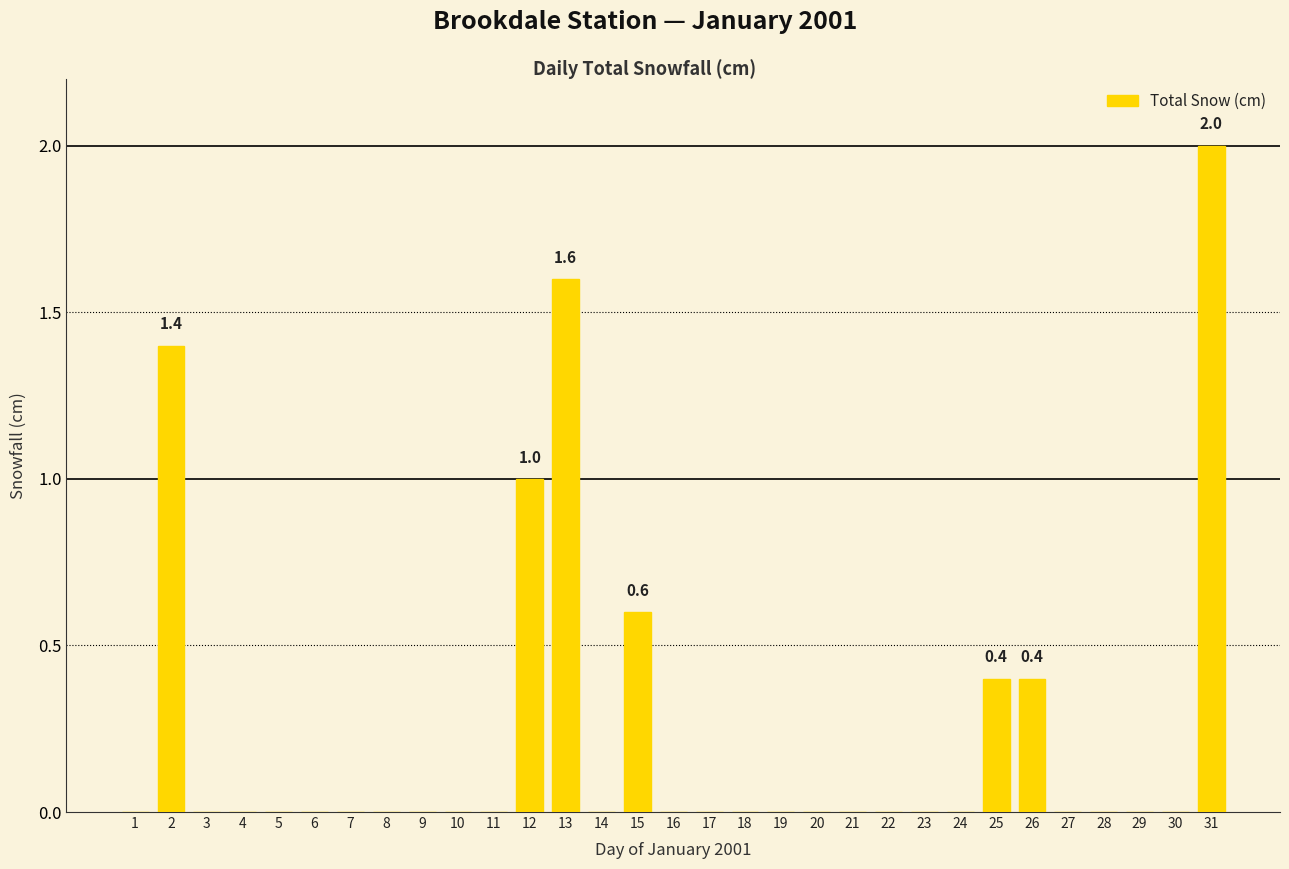

Between 8 and 12, which is larger?

12